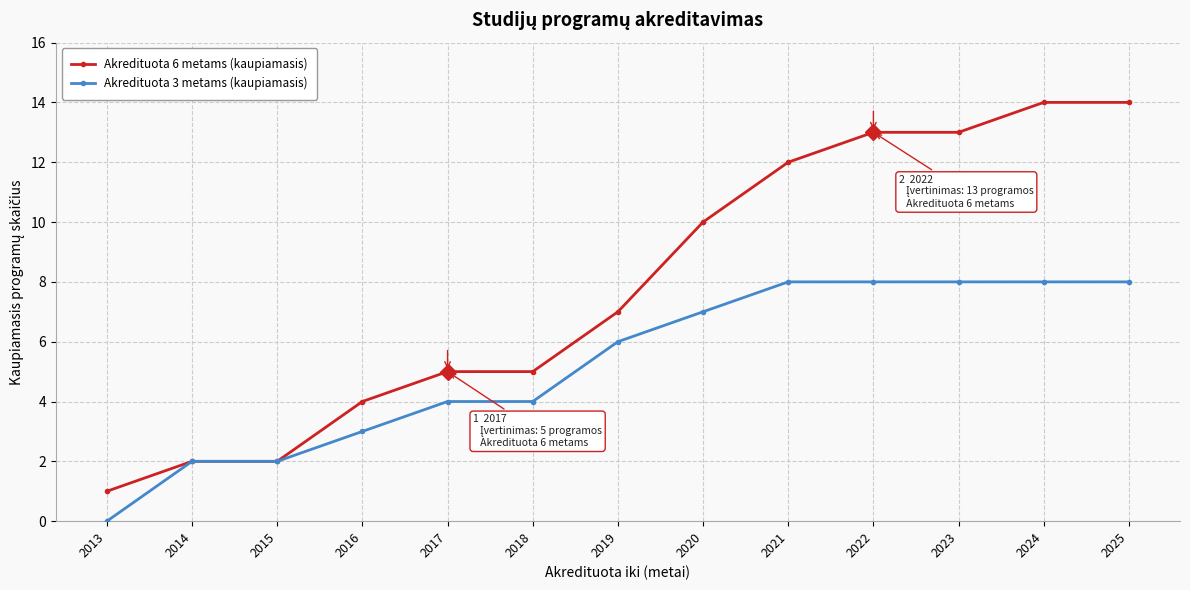

Does the chart have visible grid lines?

Yes